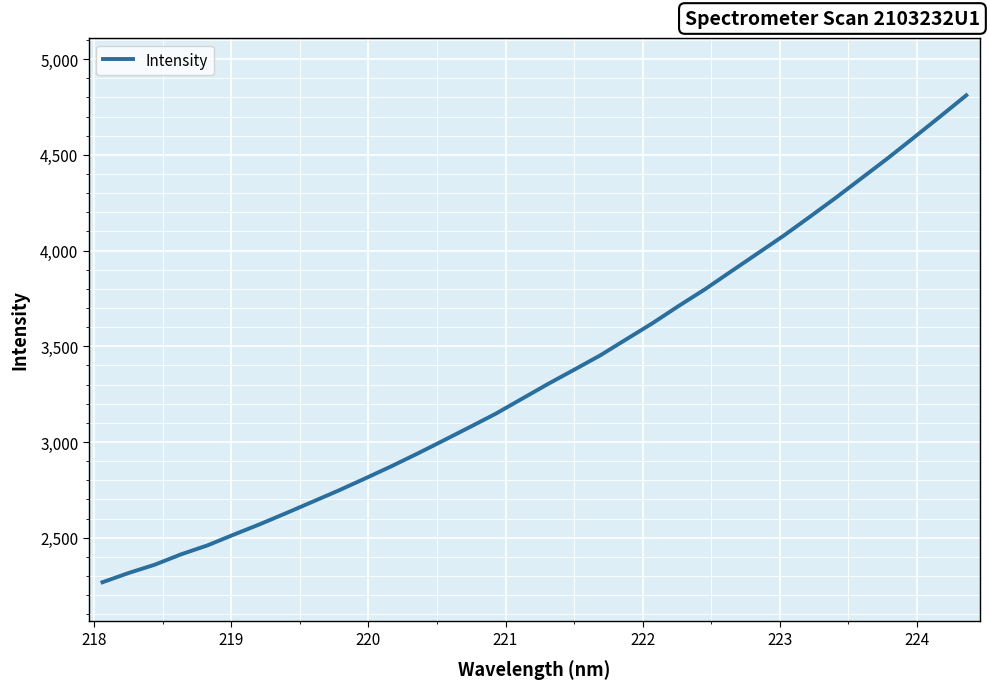

What is the maximum value shown in the chart?

4811.1